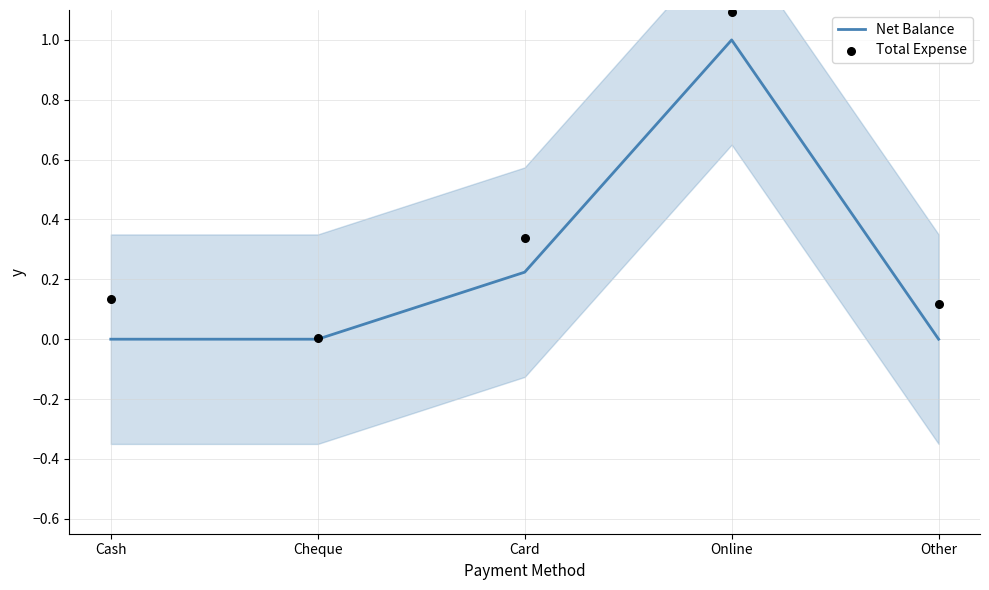

At which category is the sum across all series the highest?

Online